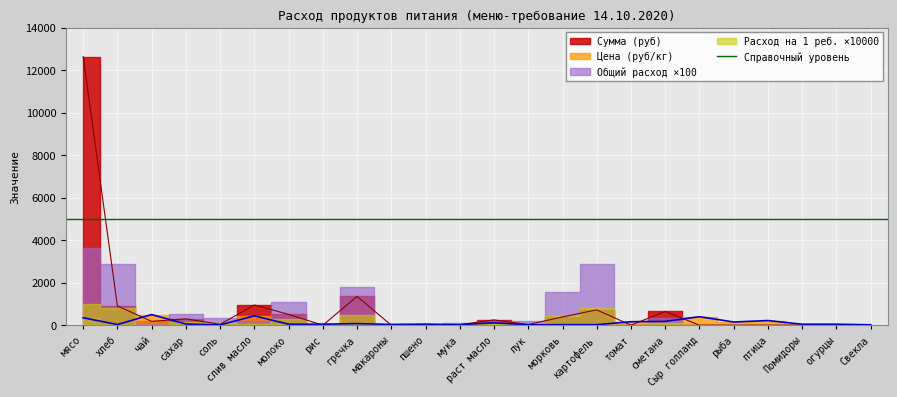

How many interior local valleys does the Сумма (руб) series have?

5